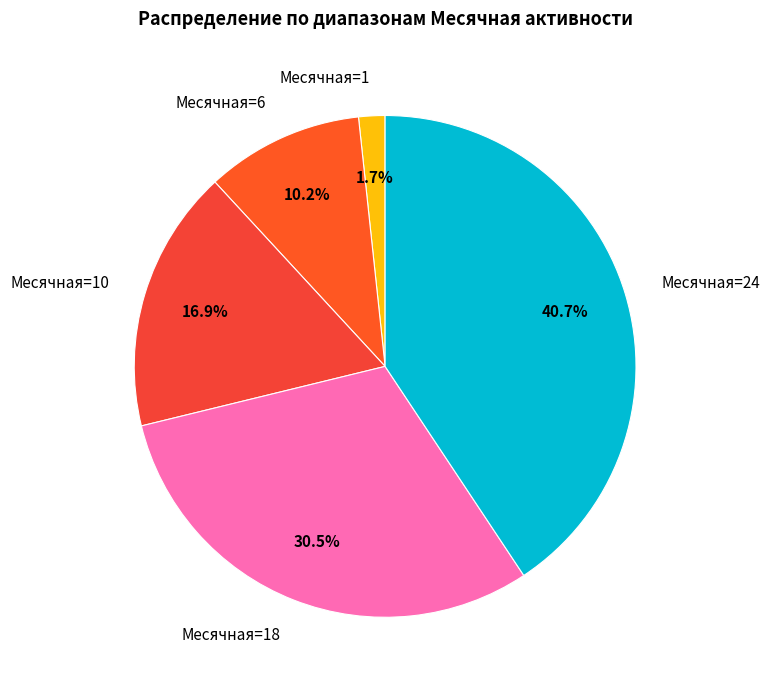

Between Месячная=24 and Месячная=1, which is larger?

Месячная=24